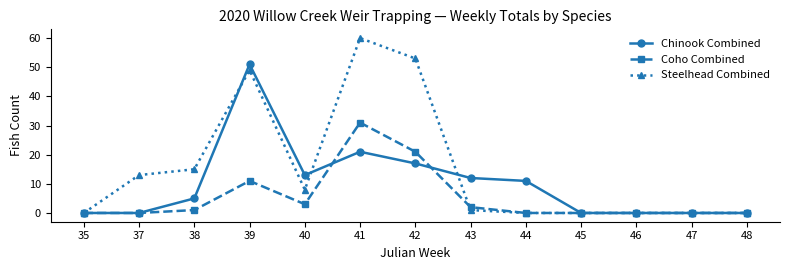

Which label corresponds to the largest value in the chart?

41